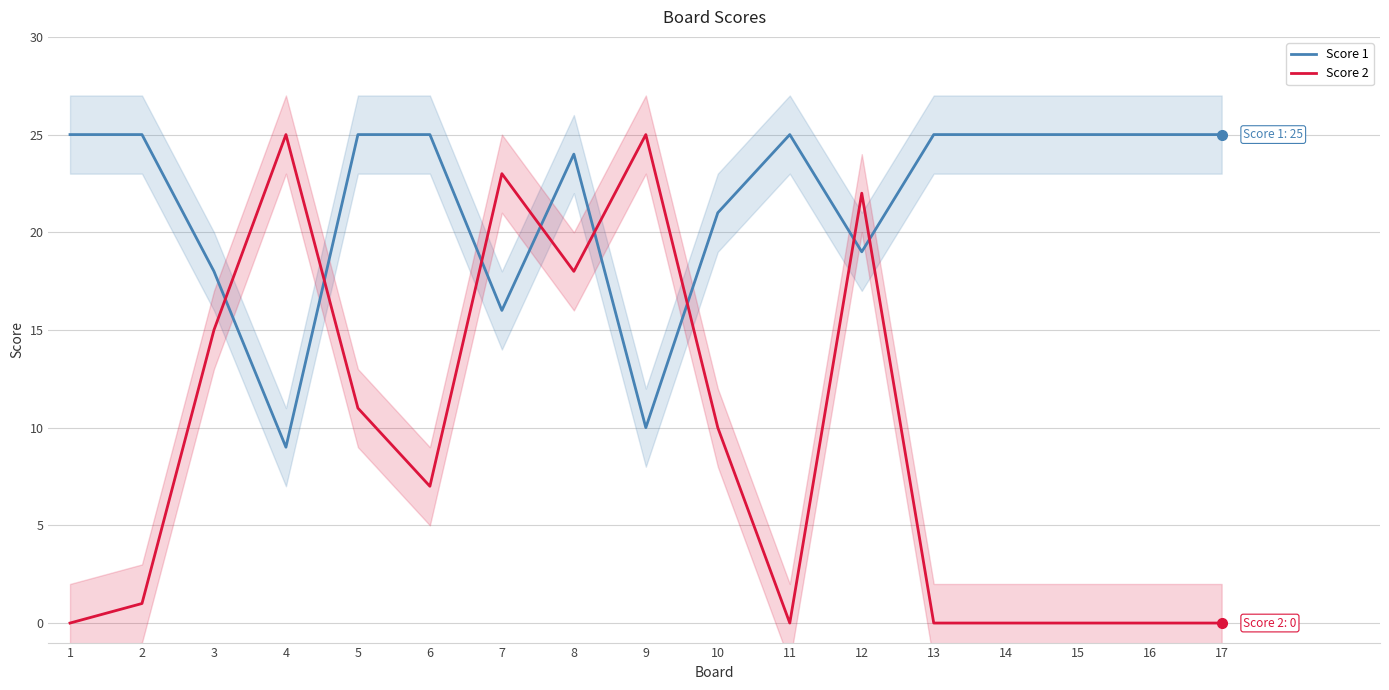

Is the value of Score 2 at 1 greater than the value of Score 1 at 14?

No